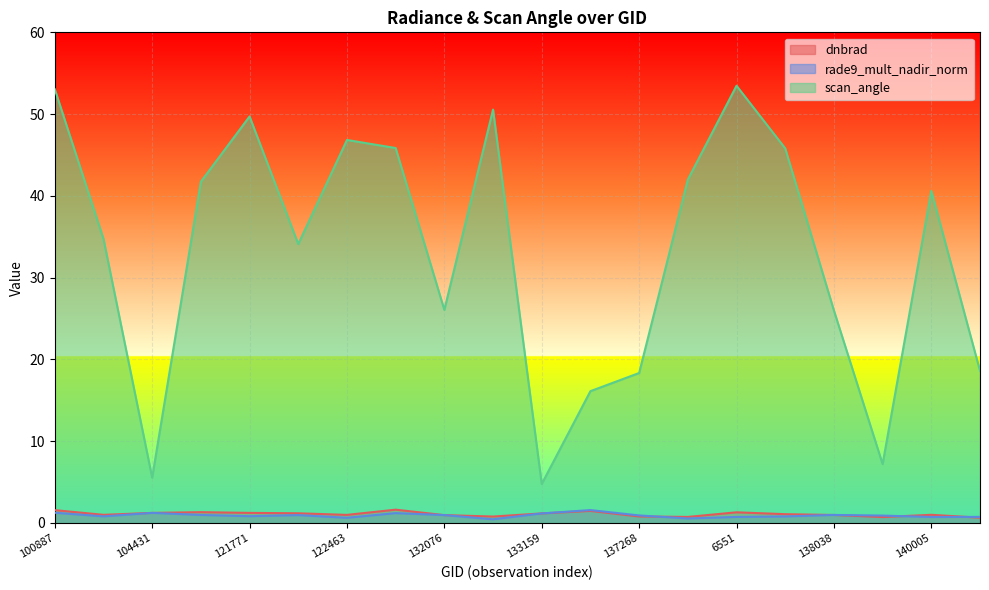

Which series has the largest total across all categories?

scan_angle